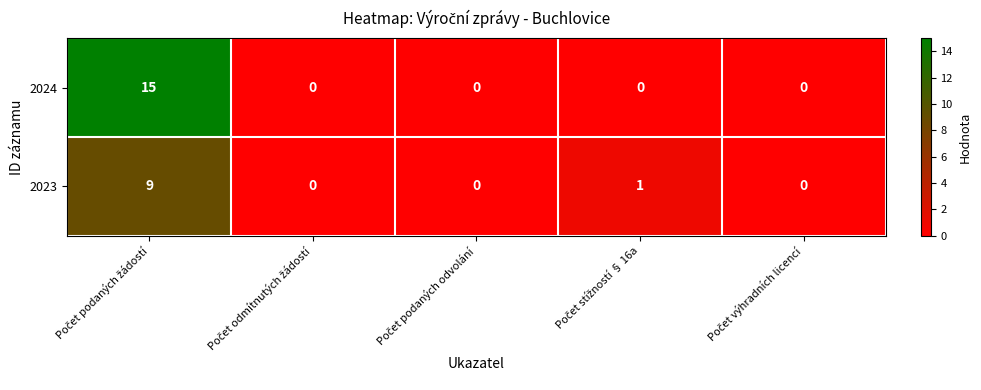

How many categories are shown in the chart?

5